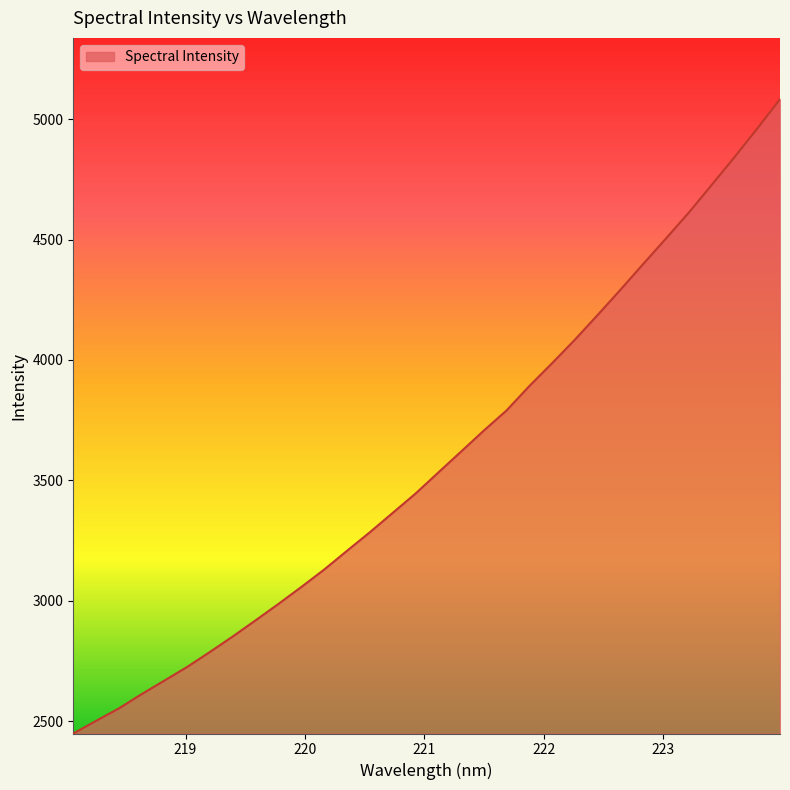

What is the smallest value displayed?

2450.1